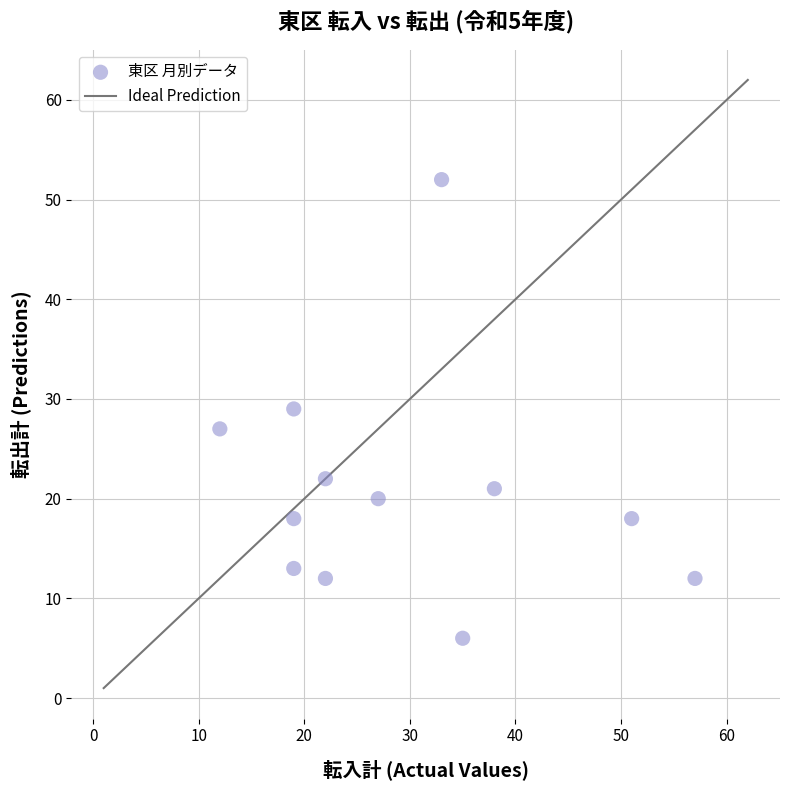

What is the range of Y values (max minus min)?

46